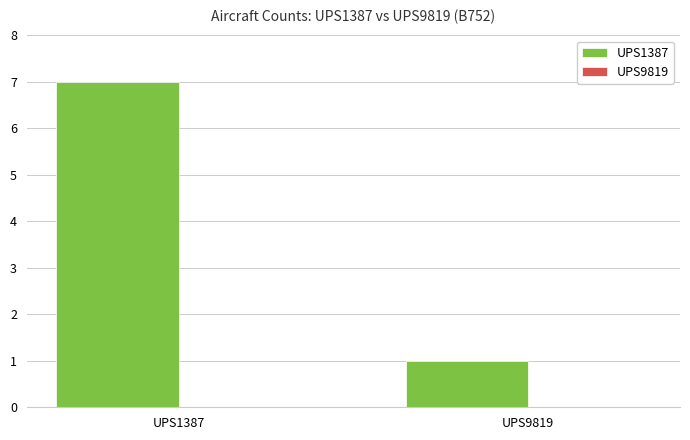

The chart shows a value of 11 at UPS1387. True or false?

False